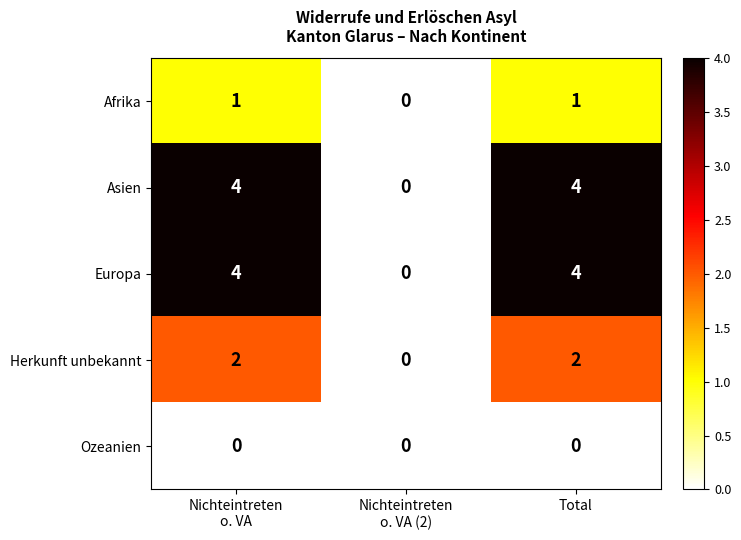

What is the average value of the Europa series?

3